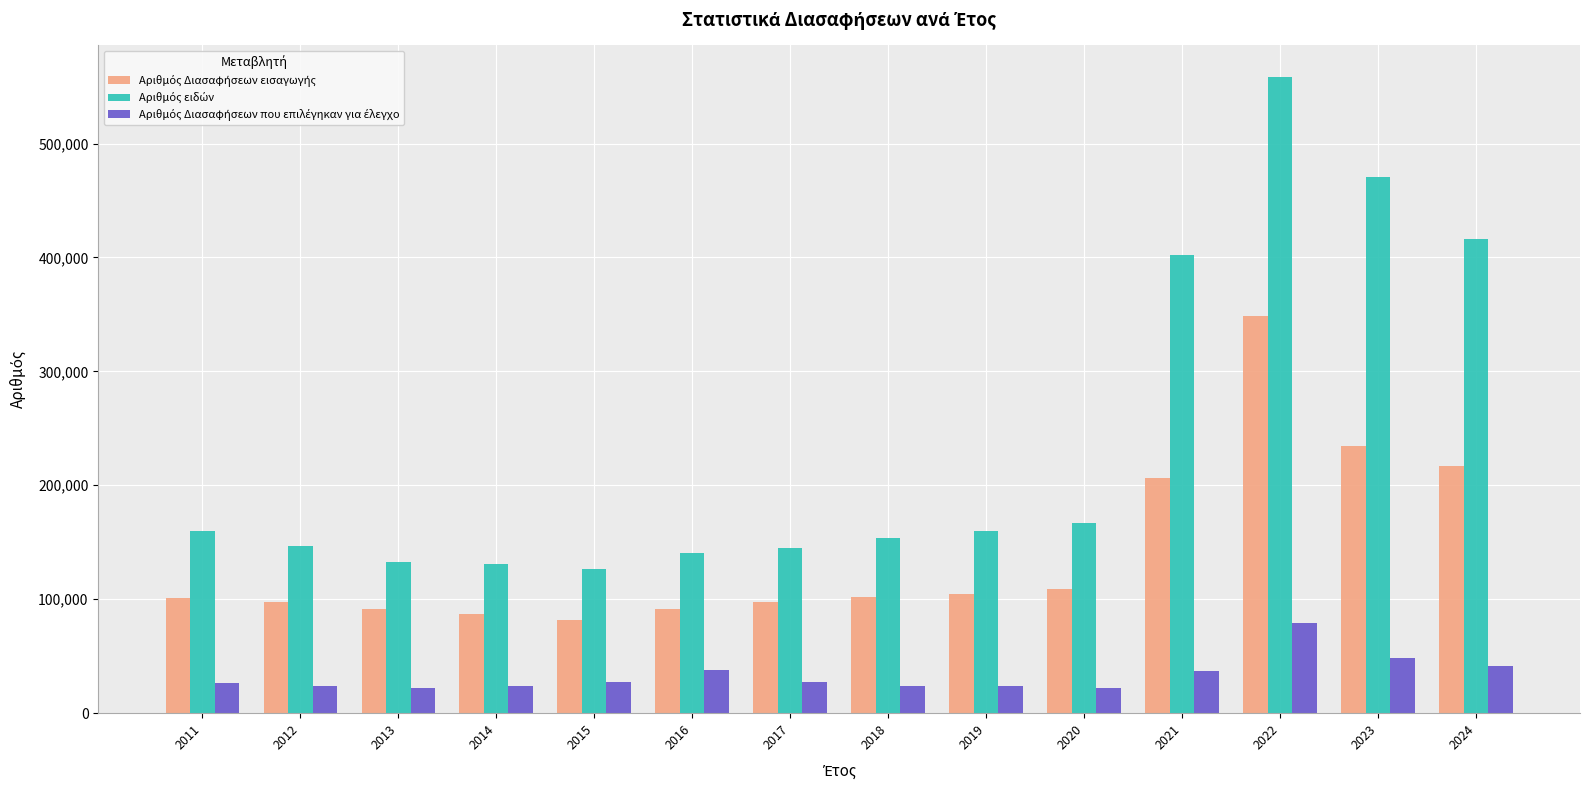

What is the total value across all series at 2015?

235665